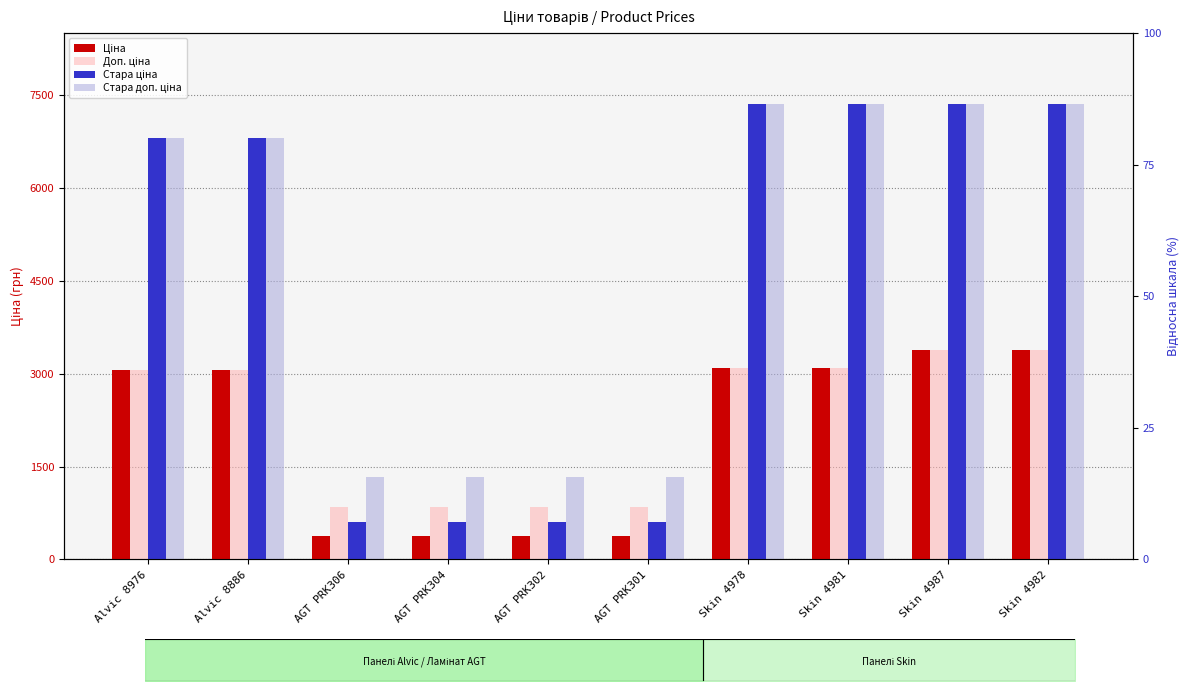

At which category is the sum across all series the highest?

Skin 4987